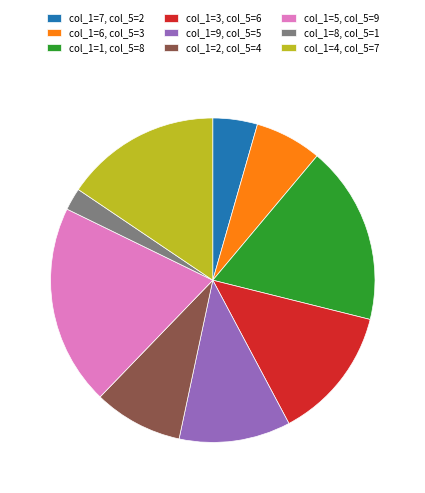

Is the sum of col_1=5, col_5=9 and col_1=7, col_5=2 greater than half?

No